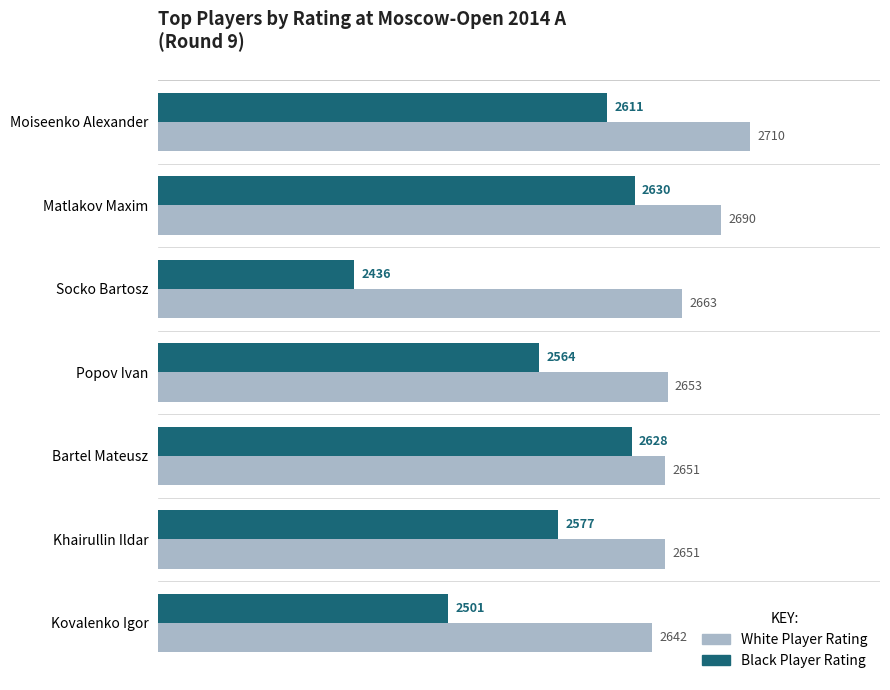

What is the difference between the maximum and minimum values in the Black Player Rating series?

194